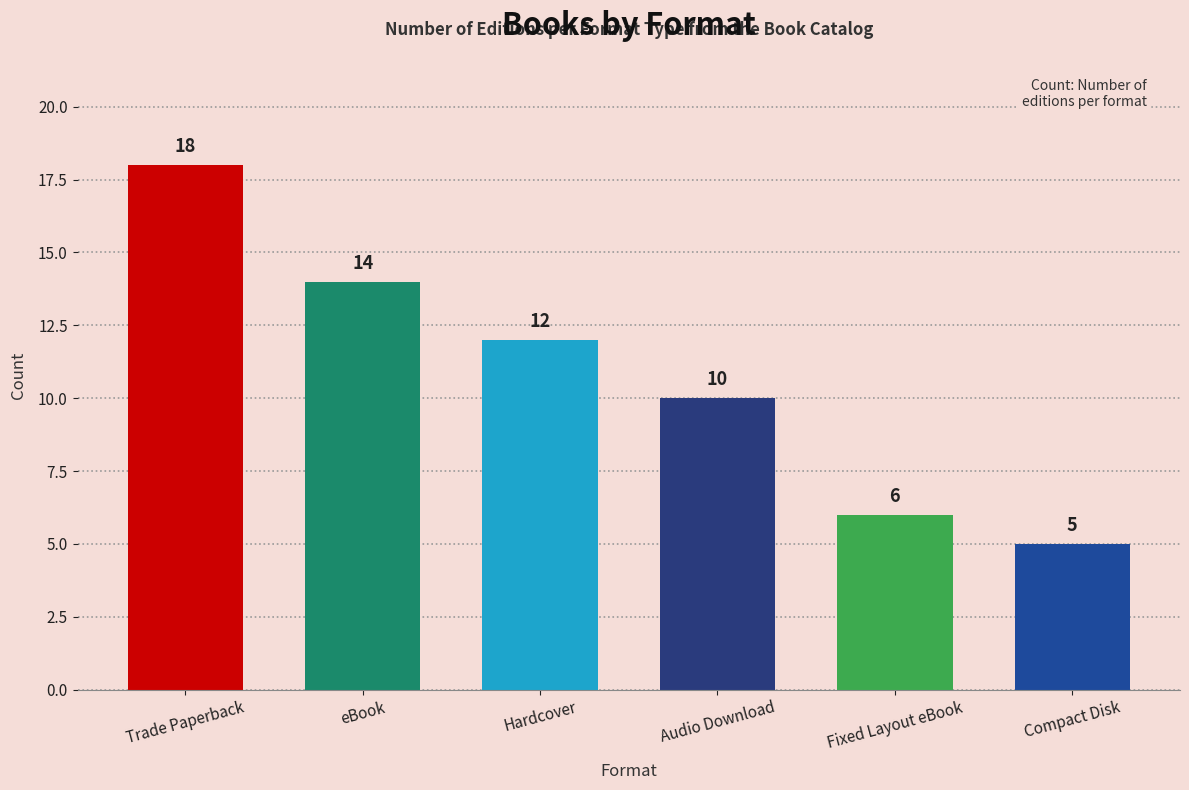

What is the average value?

11